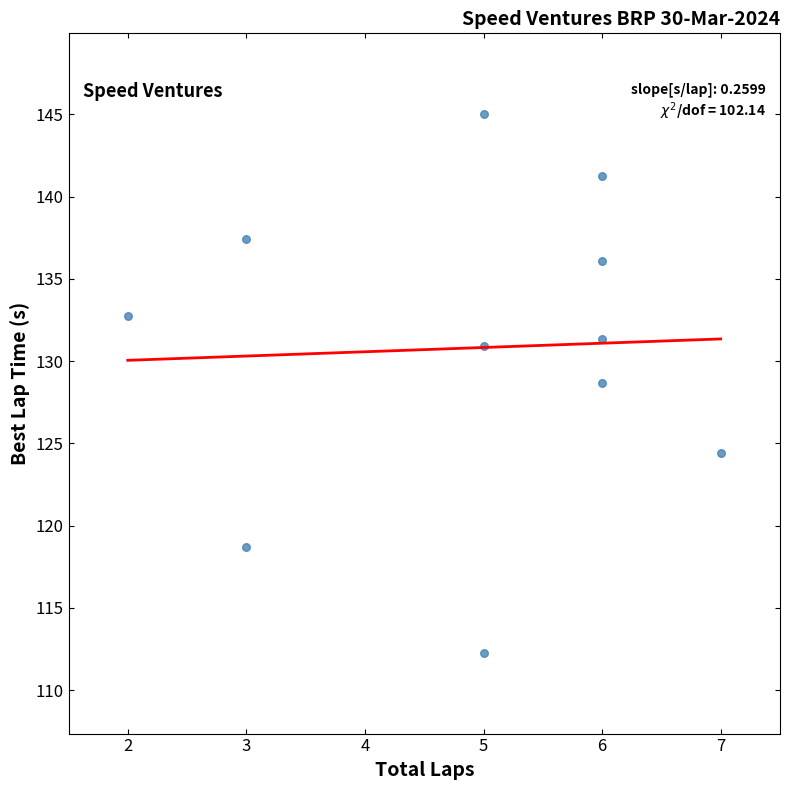

What is the range of Y values (max minus min)?

32.7